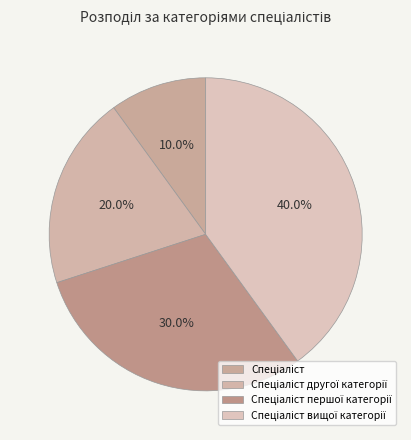

What portion of the pie excludes Спеціаліст першої категорії?

70.0%